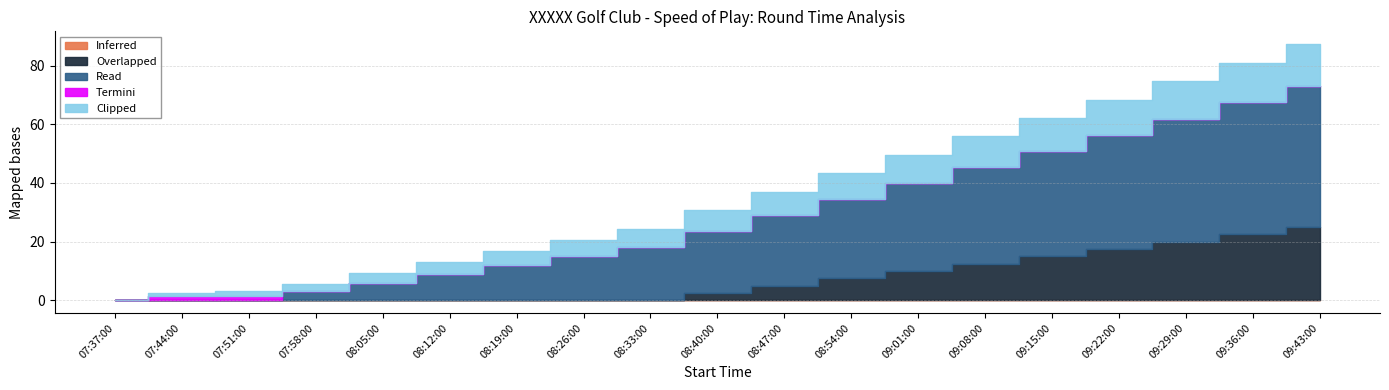

What position from the right is 08:40:00?

10